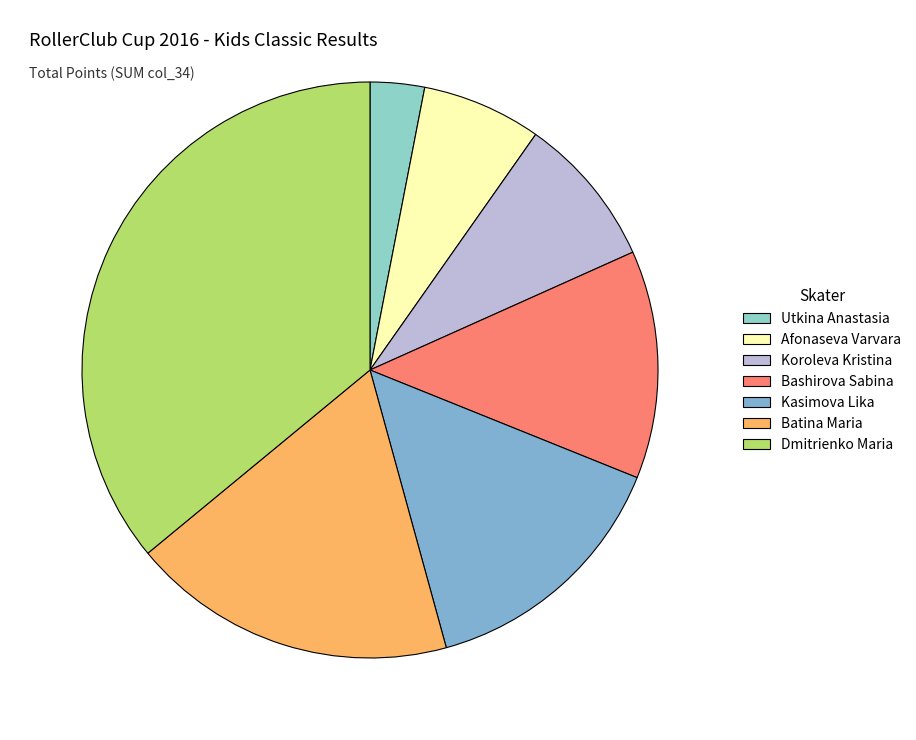

Count the number of slices in the pie.

7